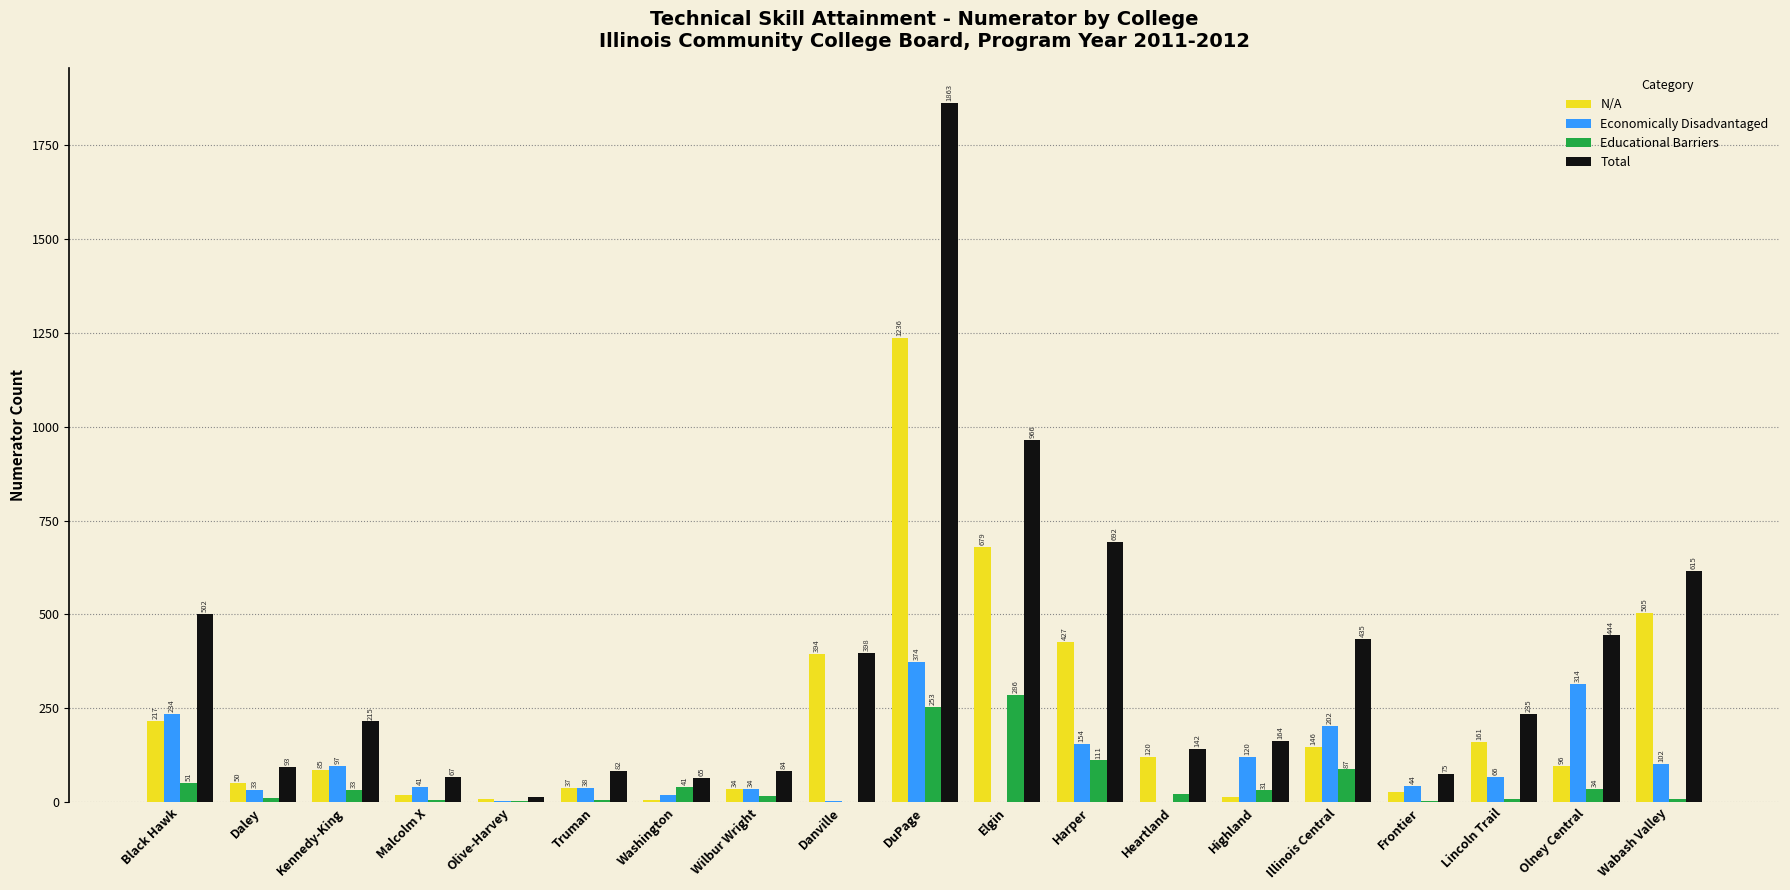

Between Harper and Illinois Central, which series saw the biggest shift?

N/A